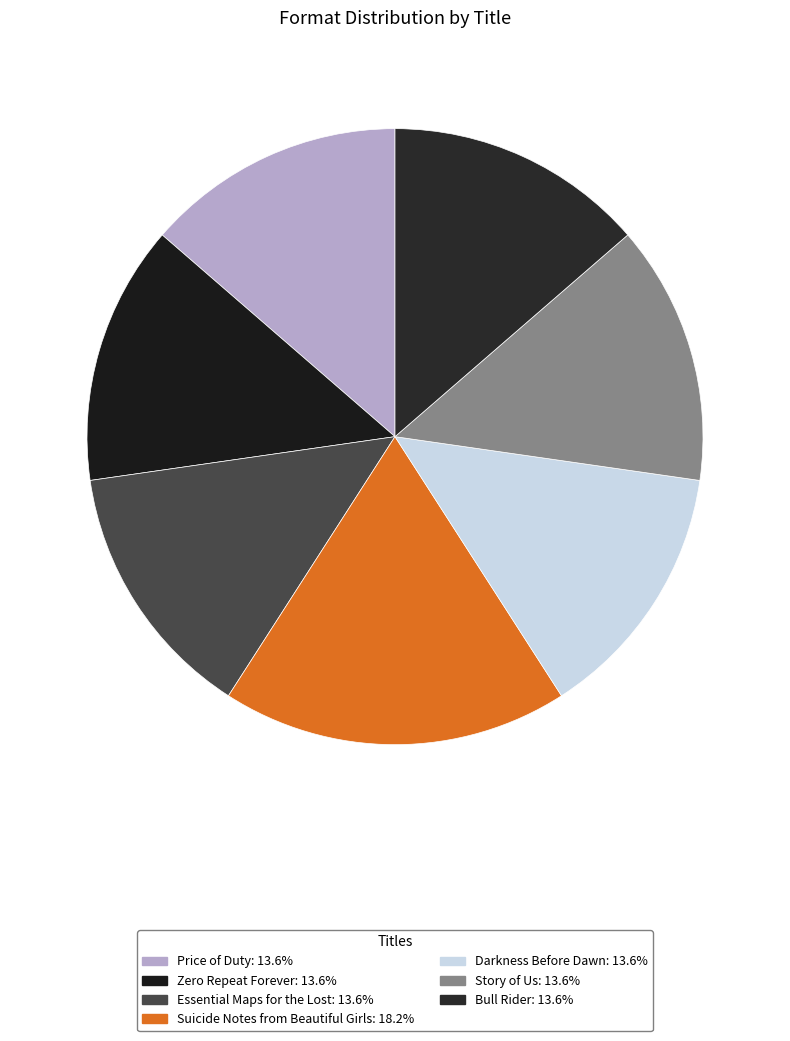

To the nearest percent, what portion does Price of Duty represent?

14%